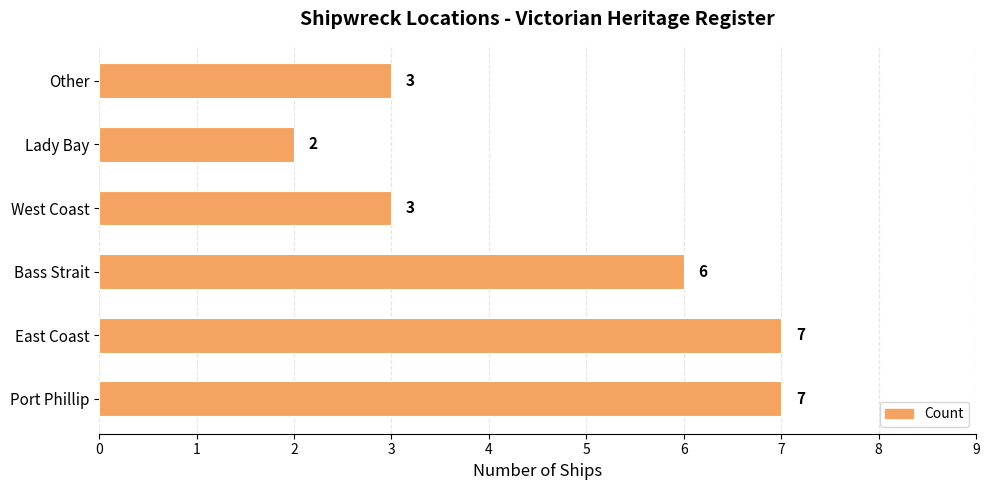

What is the ratio of the value at East Coast to the value at Port Phillip?

1.0